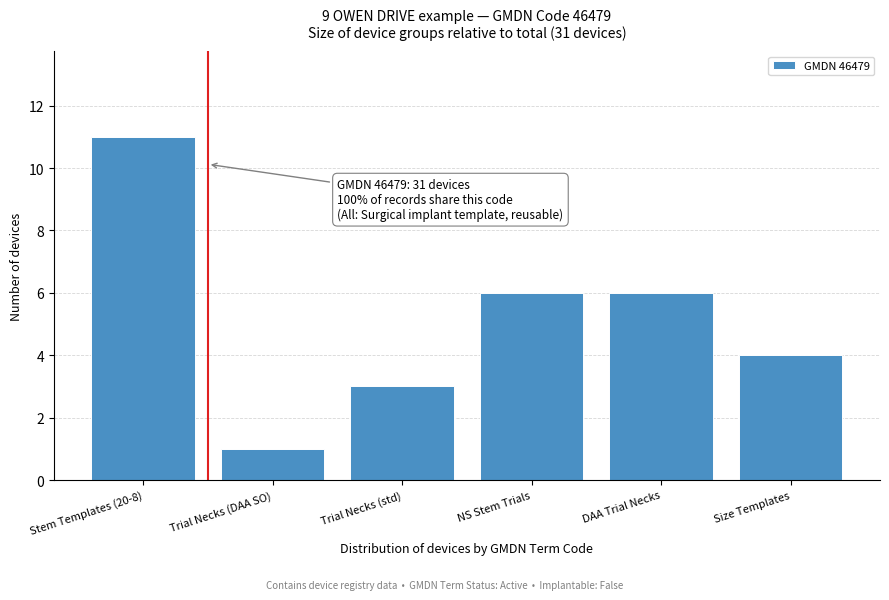

Reading right to left, what are all the values shown in this chart?

4	6	6	3	1	11